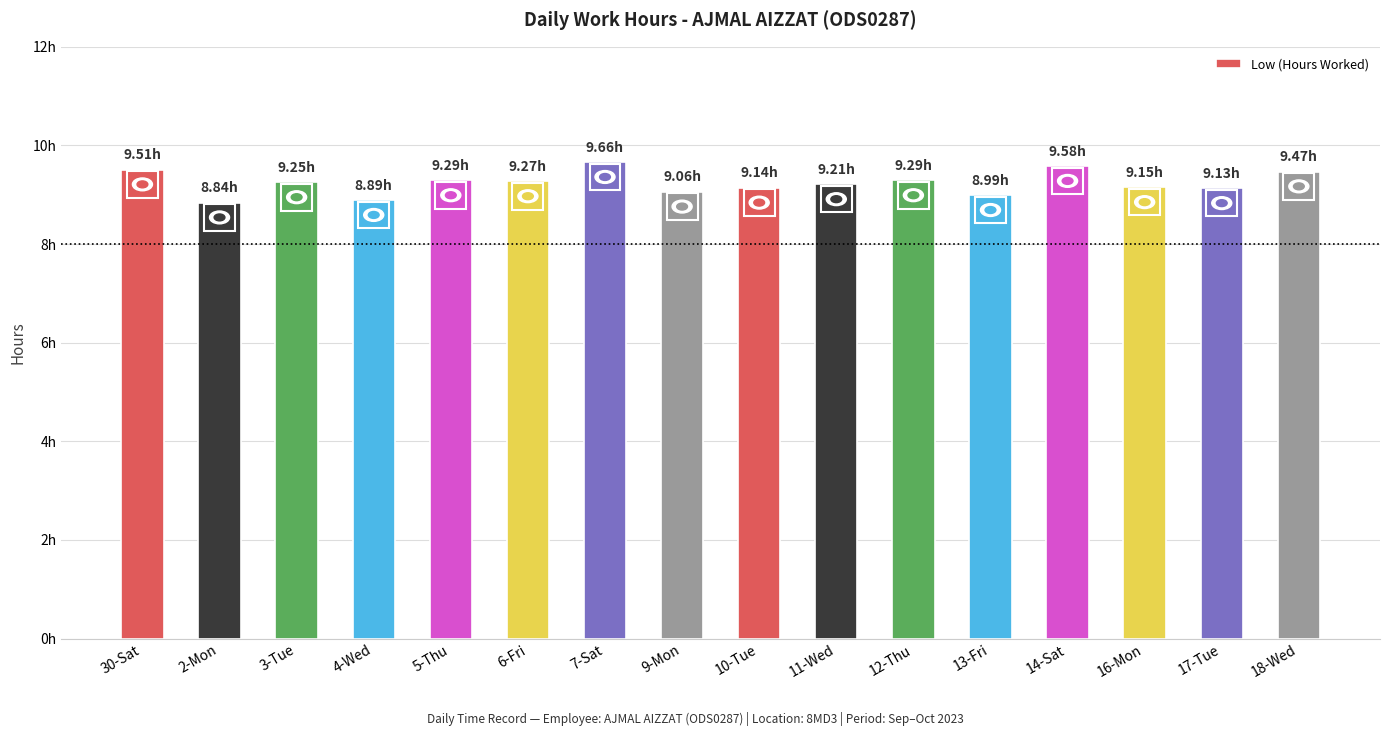

At which label is the value closest to 9?

13-Fri